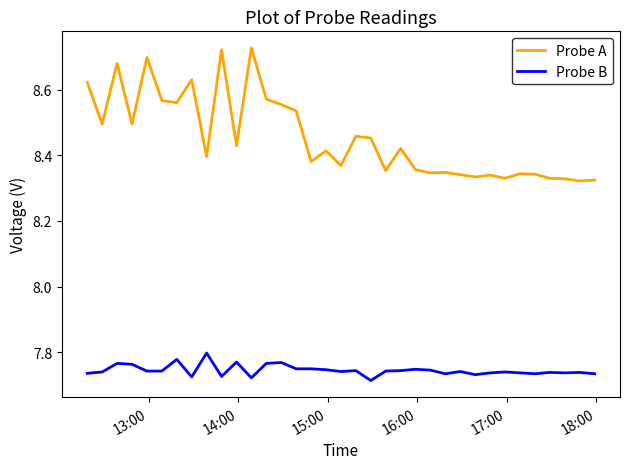

True or false: Probe B and Probe A intersect in this chart.

False